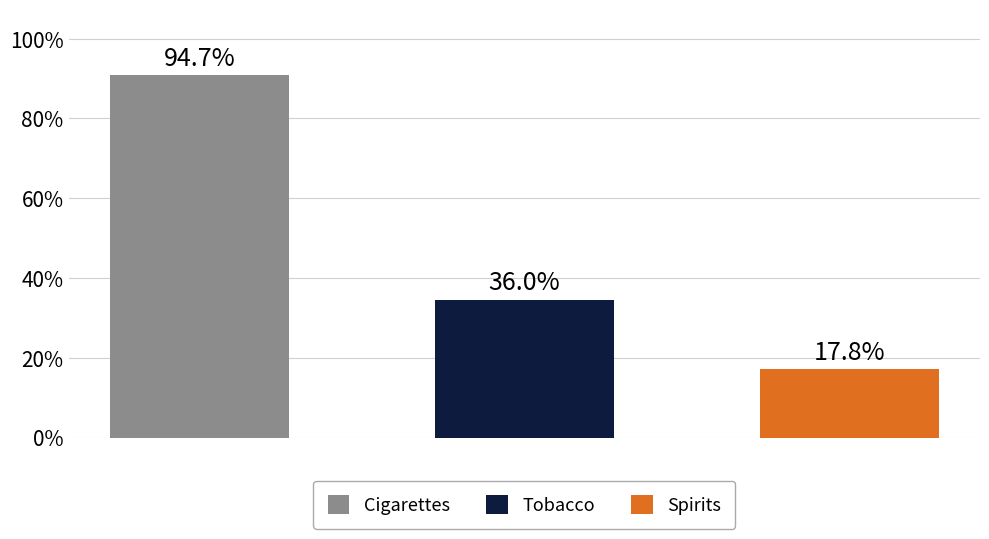

What are all the series names shown in the legend?

Cigarettes, Tobacco, Spirits